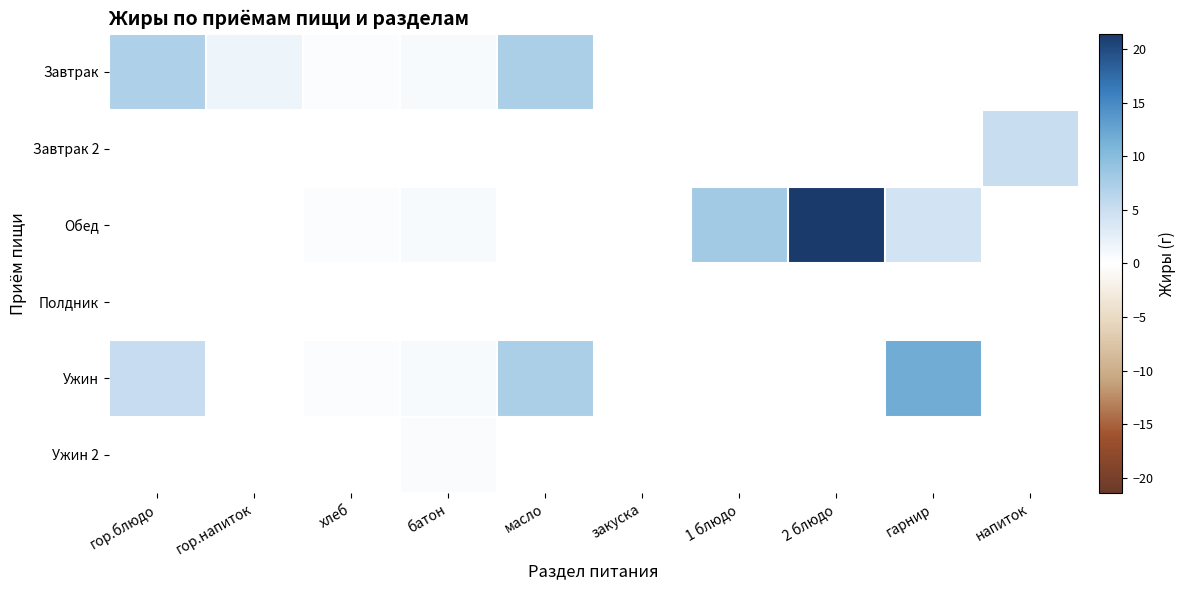

At which label does Ужин reach its minimum?

хлеб